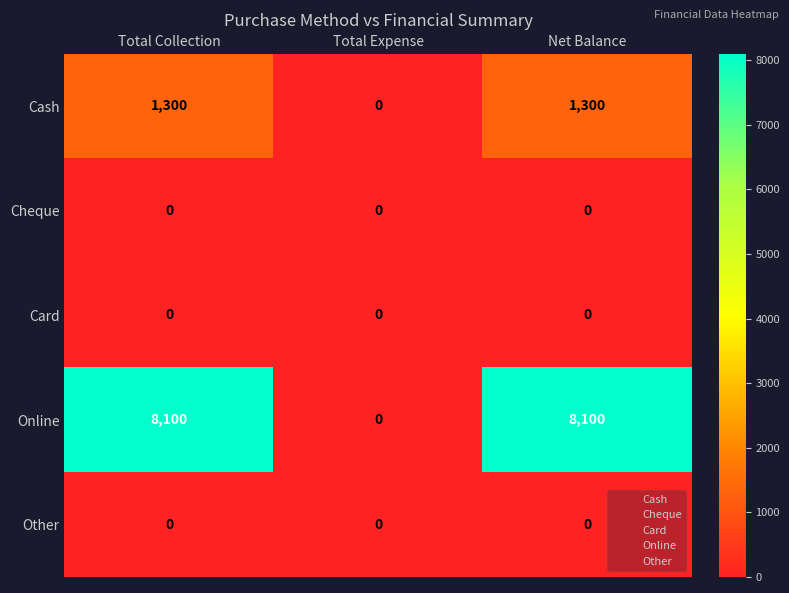

True or false: Online has a value of 8100 at Net Balance.

True